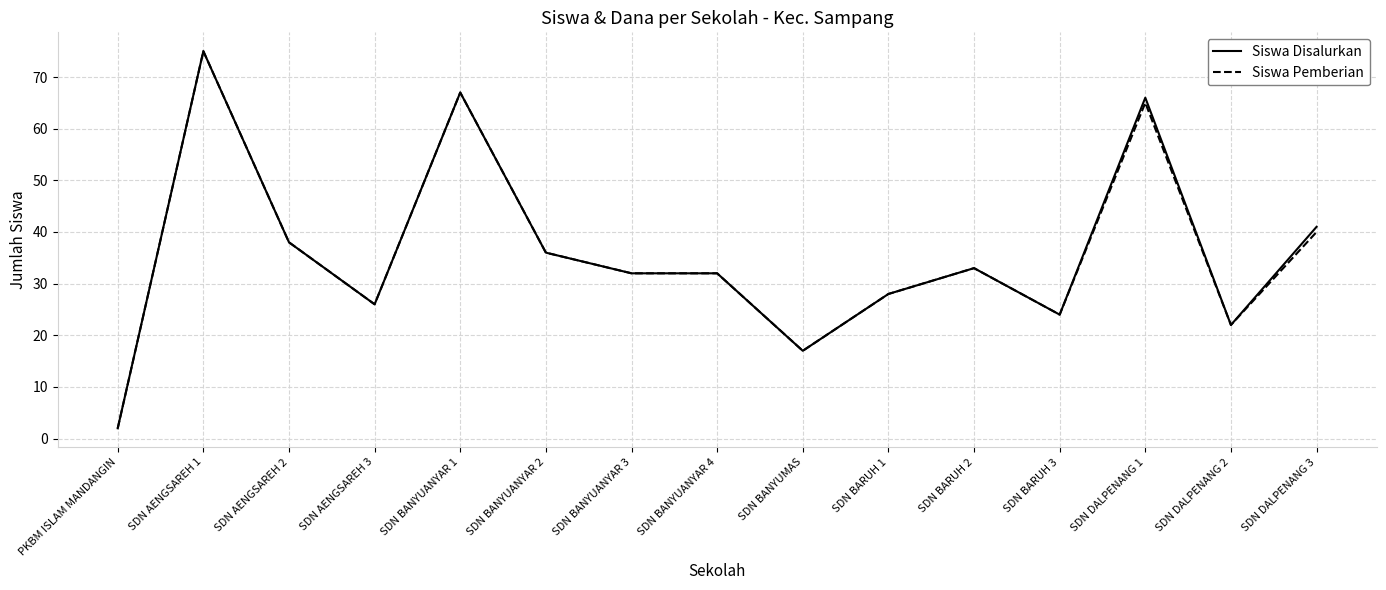

What is the total value across all series at SDN BANYUANYAR 4?

64